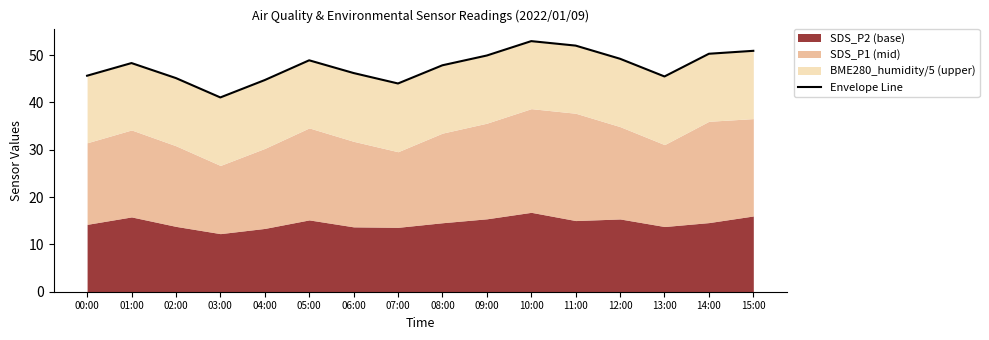

What is the sum of all values?

762.4